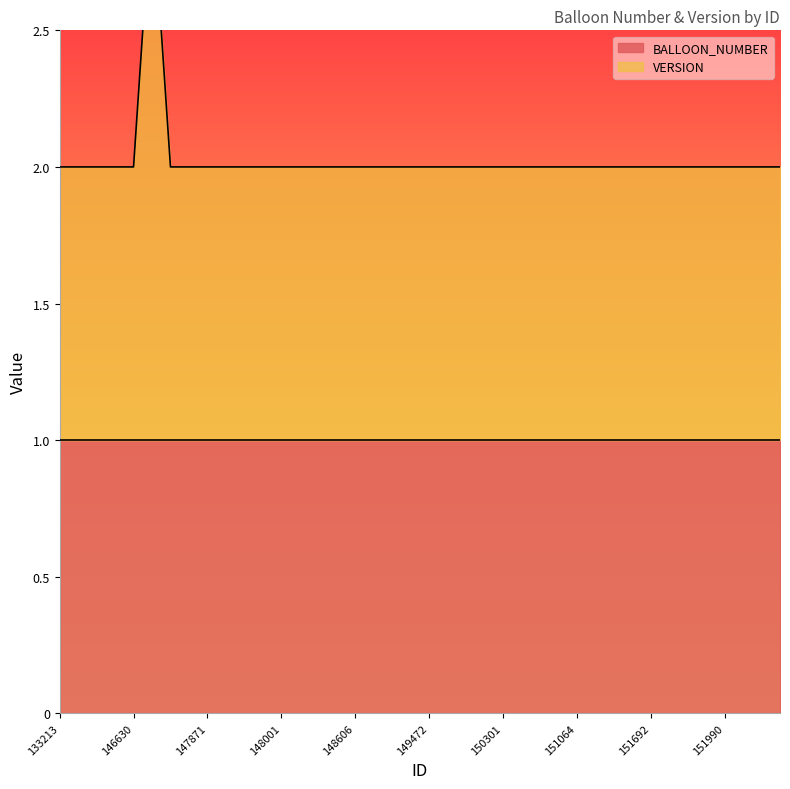

Read the value at 147988.

2